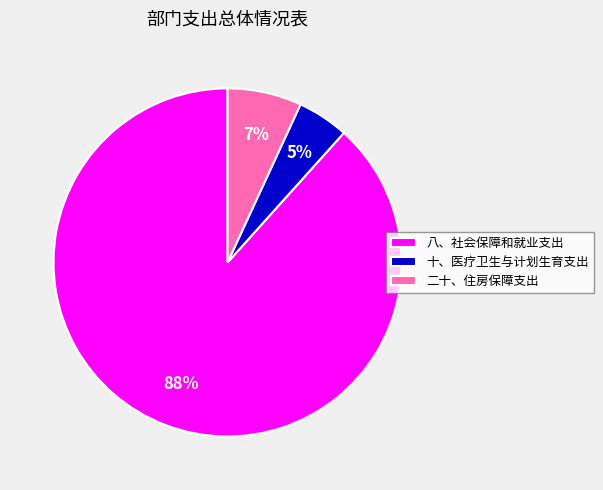

What is the smallest slice in the pie chart?

十、医疗卫生与计划生育支出